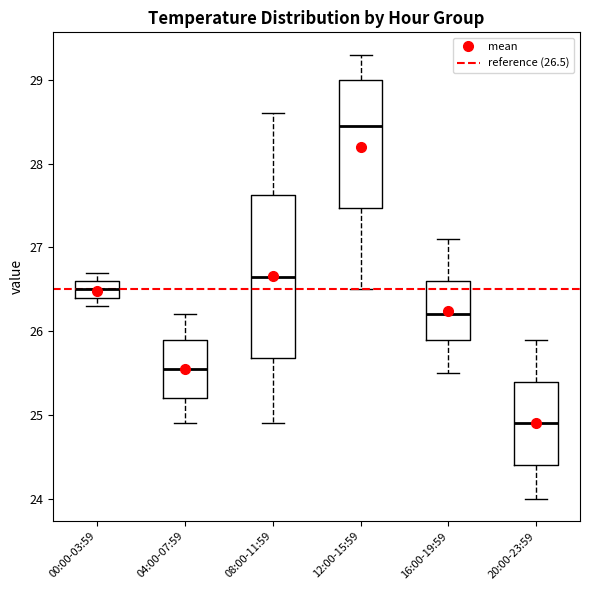

Which box is the tallest, from its lower edge to its upper edge?

08:00-11:59